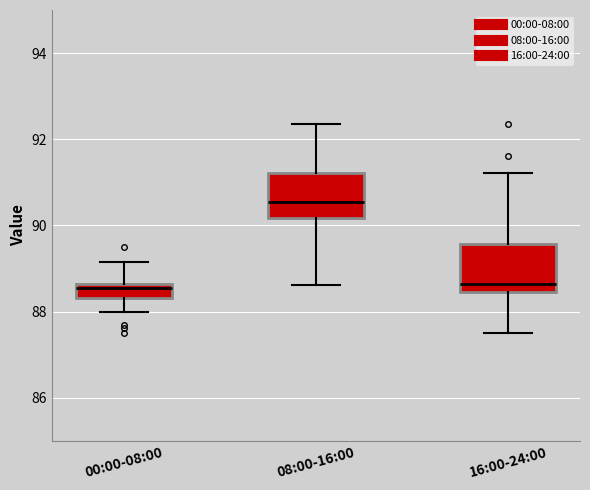

Where is the upper edge of the box for 08:00-16:00 on the y-axis? The values are not printed on the chart, so give them approximately, as read against the axis.

91.2